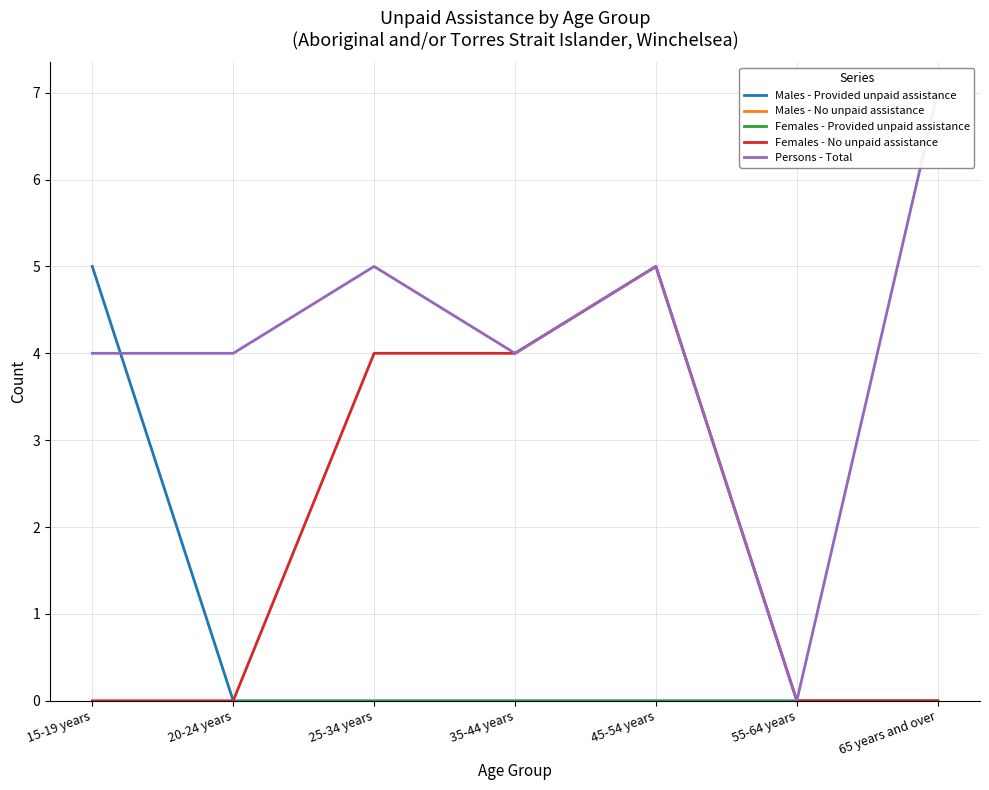

Which category has the lowest value across all series?

20-24 years